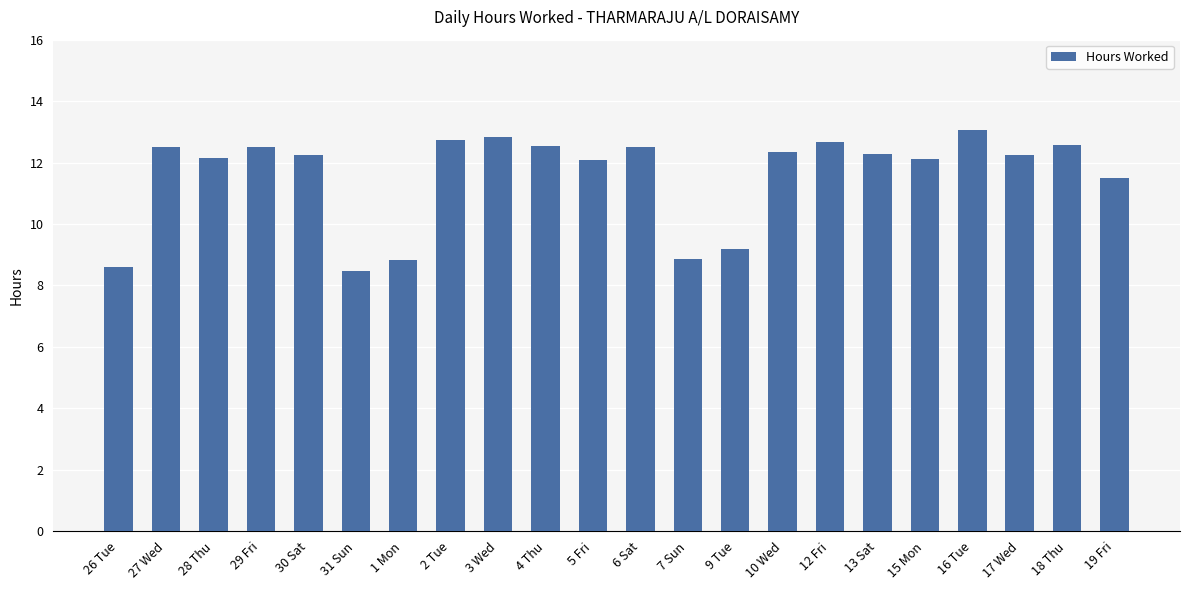

Which label corresponds to the largest value in the chart?

16 Tue